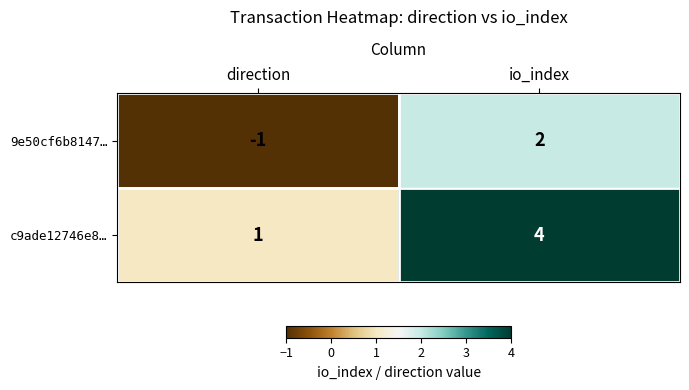

Is it true that 9e50cf6b8147… equals -1 at direction?

True